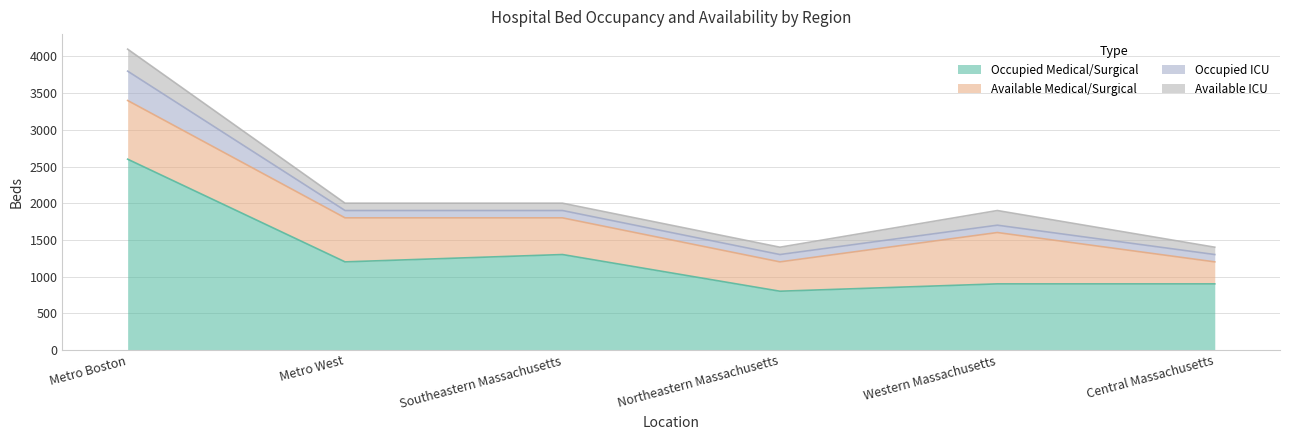

What value does the Occupied ICU series have at Southeastern Massachusetts?

100